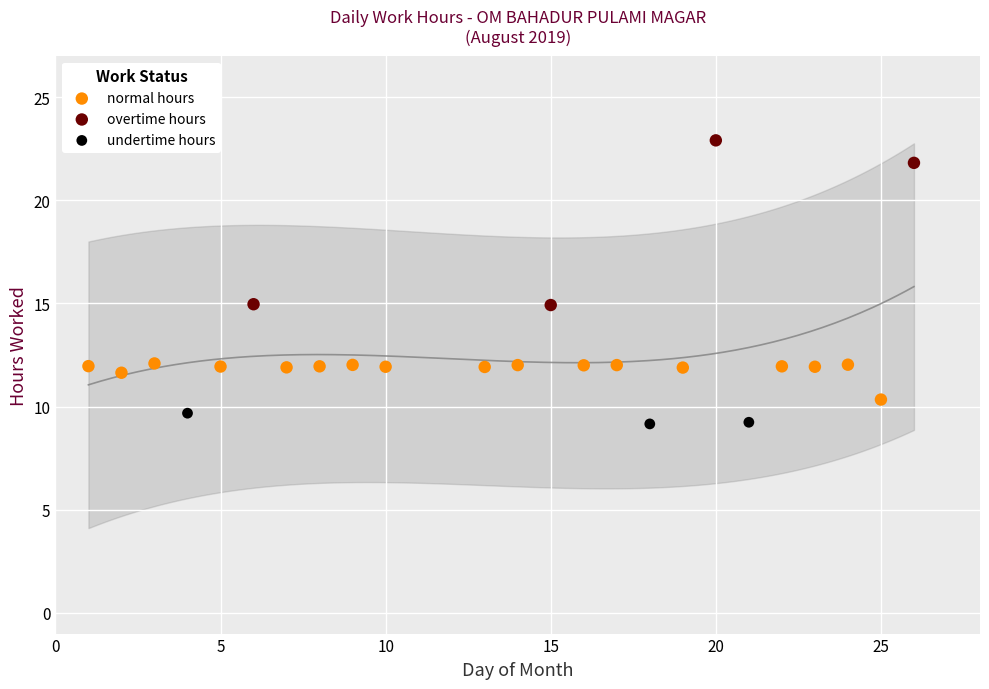

Which series contains the highest Y value?

overtime hours